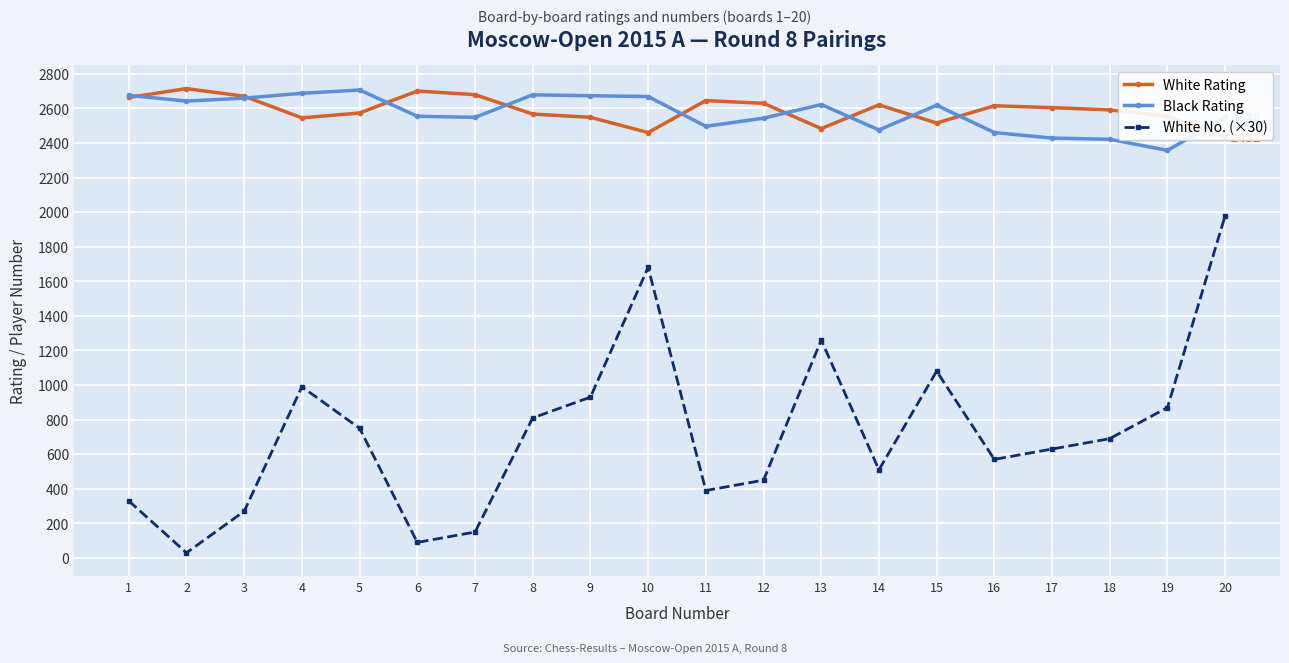

The value of Black Rating at 17 is 2428. True or false?

True